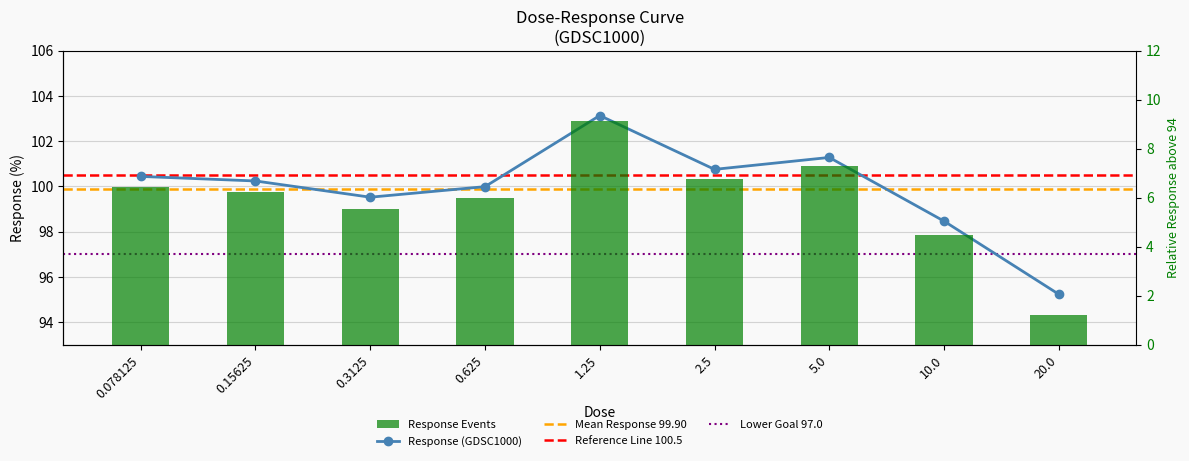

Reading left to right, extract all data points from this chart.

0.078125=100.4	0.15625=100.2	0.3125=99.5	0.625=100.0	1.25=103.1	2.5=100.8	5.0=101.3	10.0=98.5	20.0=95.2